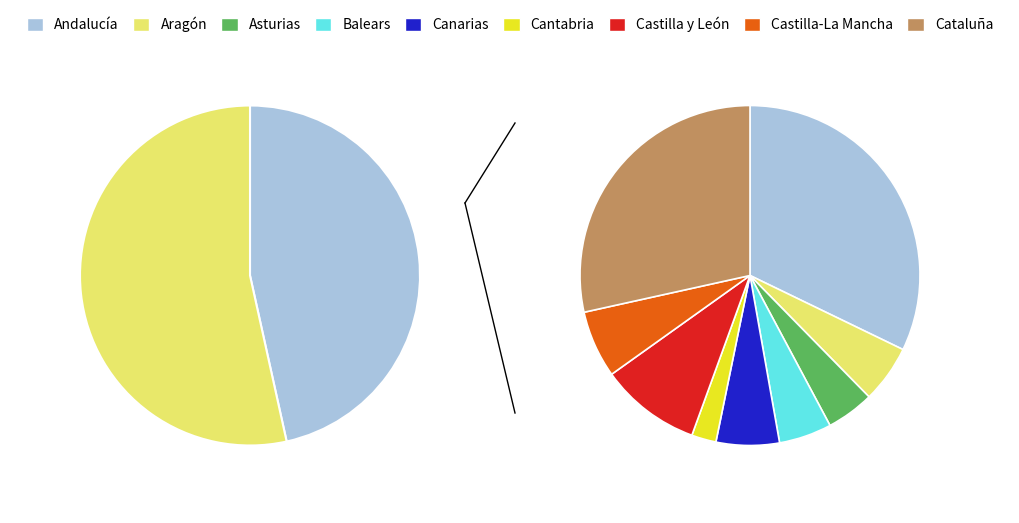

Is it true that Castilla-La Mancha is 6% of the pie?

True